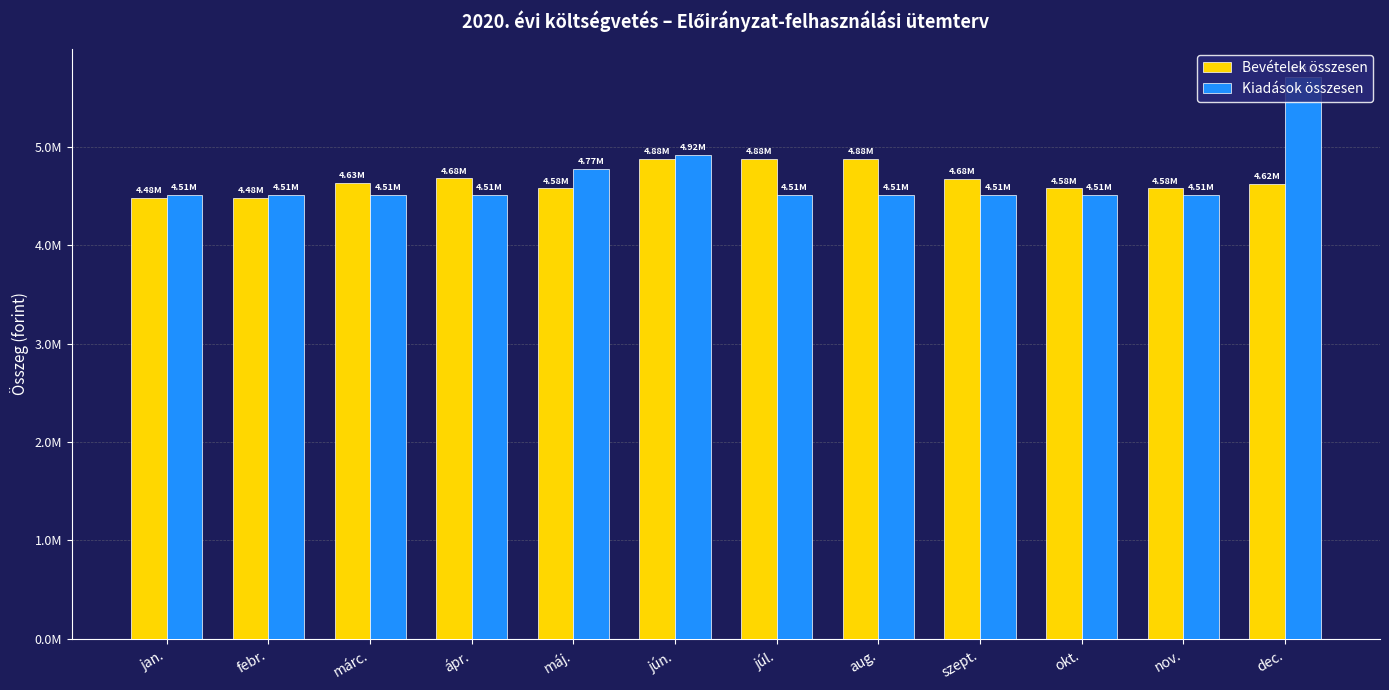

Does the chart contain stacked bars?

No